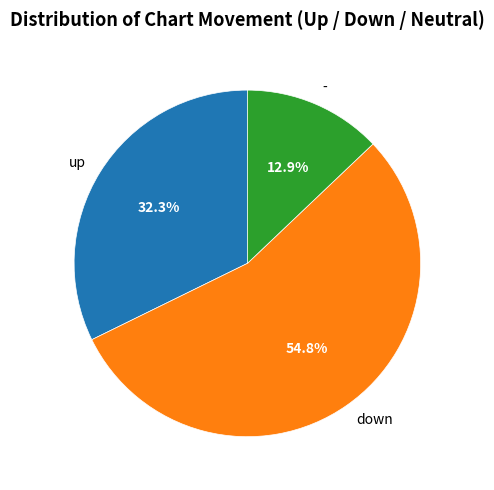

Approximately how many times larger is the value at up compared to down?

0.6